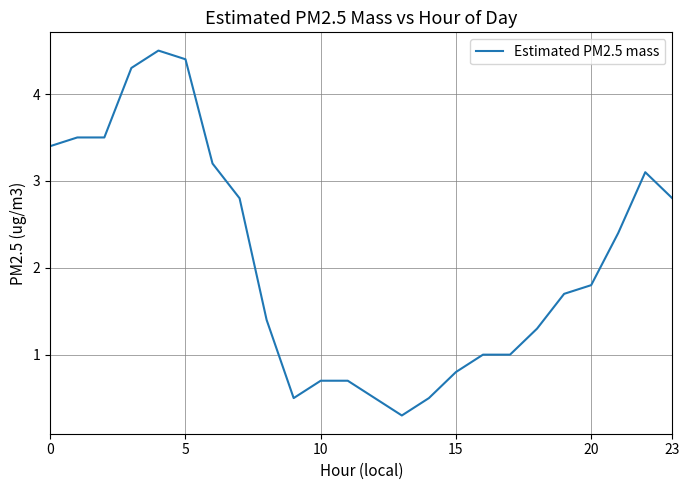

What is the smallest value displayed?

0.3